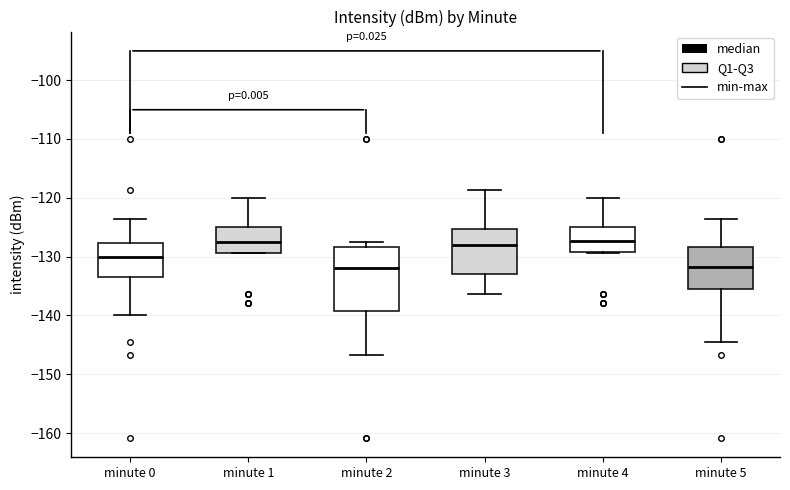

Reading left to right, read every box against the y-axis: the position of its median line, the range the box covers, and the ends of its whiskers. The values are not printed on the chart, so give them approximately, as read against the axis.

minute 0: median -130, box -134 to -128, whiskers -140 to -124
minute 1: median -127, box -129 to -125, whiskers -129 to -120
minute 2: median -132, box -139 to -128, whiskers -147 to -128 (just above the box's upper edge)
minute 3: median -128, box -133 to -125, whiskers -136 to -119
minute 4: median -127, box -129 to -125, whiskers -129 to -120
minute 5: median -132, box -135 to -128, whiskers -144 to -124